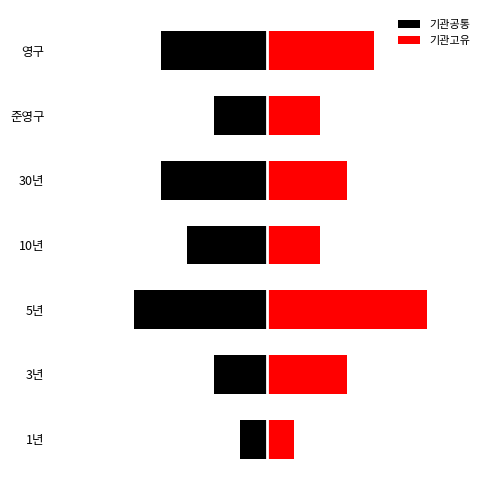

What is the difference between the second highest and minimum values in the 기관공통 series?

3